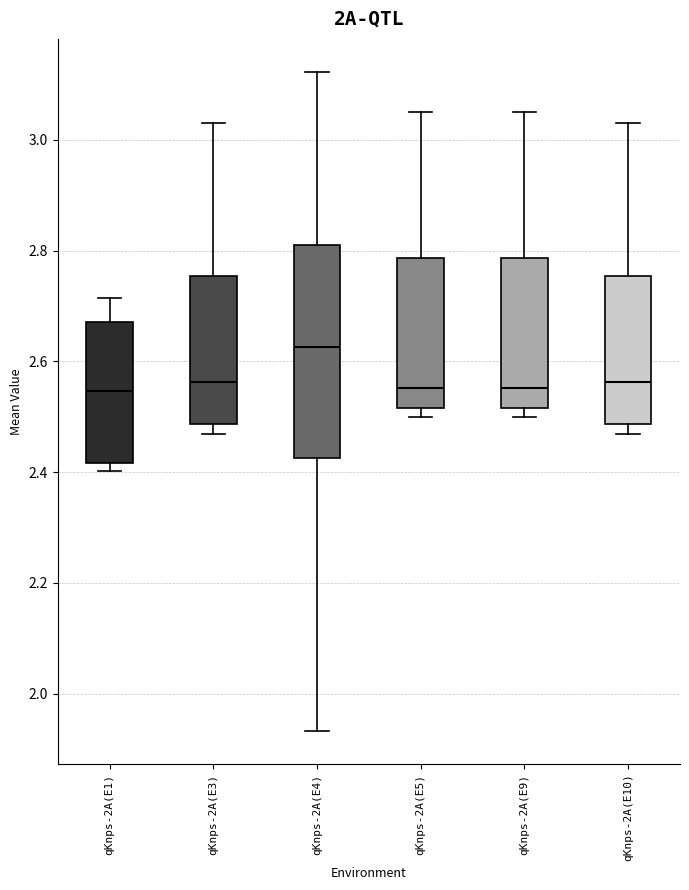

Reading left to right, read every box against the y-axis: the position of its median line, the range the box covers, and the ends of its whiskers. The values are not printed on the chart, so give them approximately, as read against the axis.

qKnps-2A(E1): median 2.54, box 2.42 to 2.68, whiskers 2.40 to 2.72
qKnps-2A(E3): median 2.56, box 2.48 to 2.76, whiskers 2.46 to 3.02
qKnps-2A(E4): median 2.62, box 2.42 to 2.82, whiskers 1.94 to 3.12
qKnps-2A(E5): median 2.56, box 2.52 to 2.78, whiskers 2.50 to 3.06
qKnps-2A(E9): median 2.56, box 2.52 to 2.78, whiskers 2.50 to 3.06
qKnps-2A(E10): median 2.56, box 2.48 to 2.76, whiskers 2.46 to 3.02